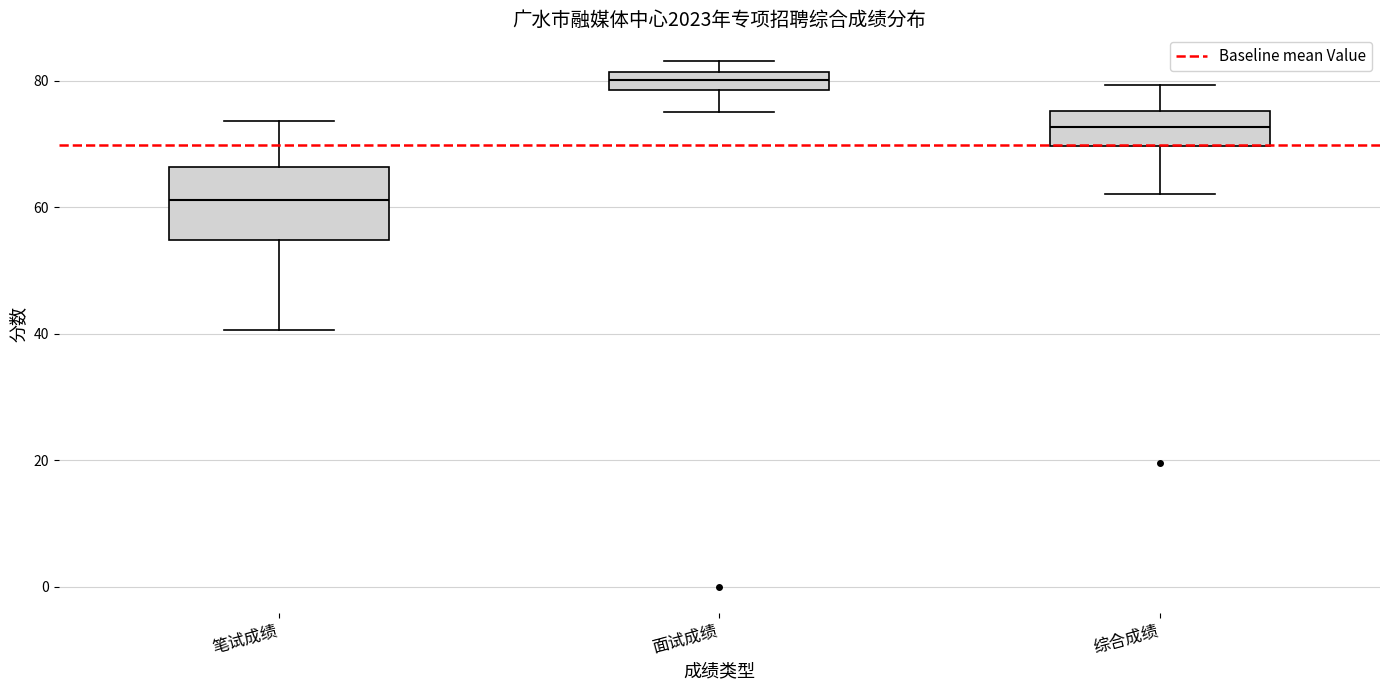

Which box is the tallest, from its lower edge to its upper edge?

笔试成绩